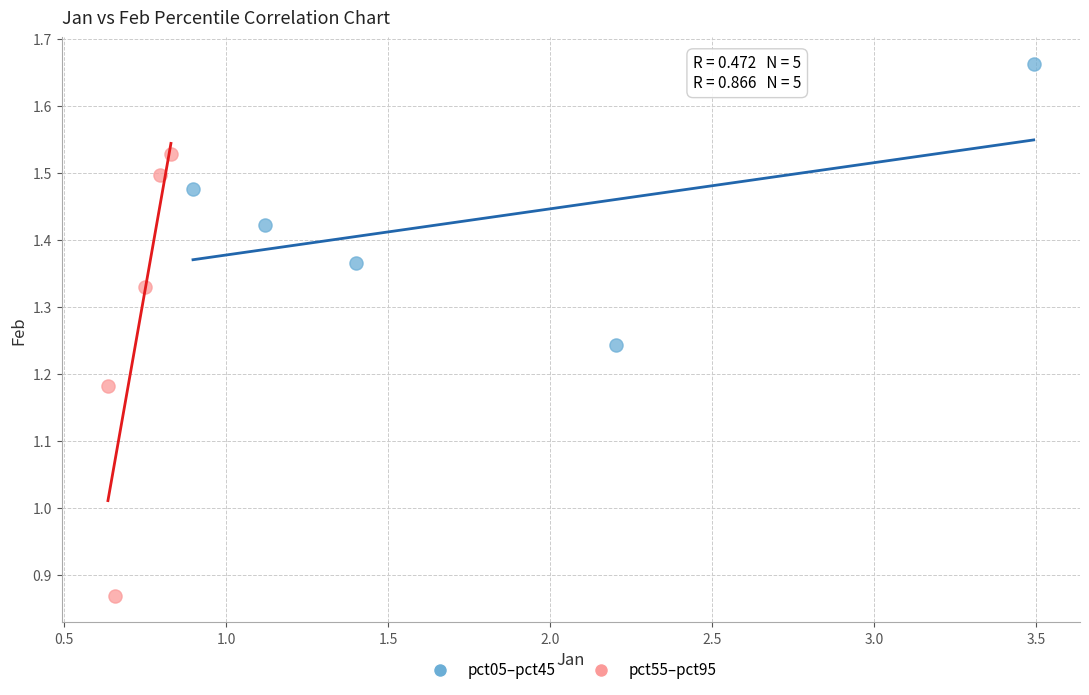

What are all the series names shown in the legend?

pct05–pct45, pct55–pct95